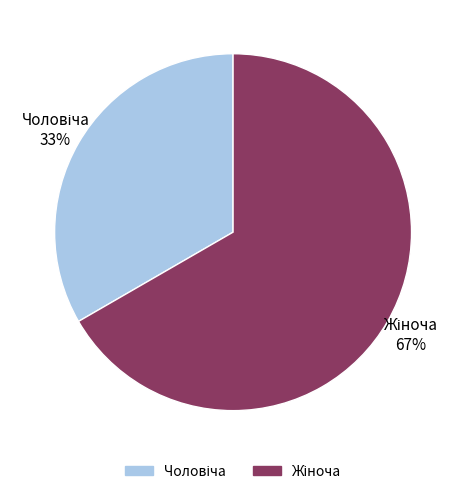

Does any single category account for the majority?

Yes